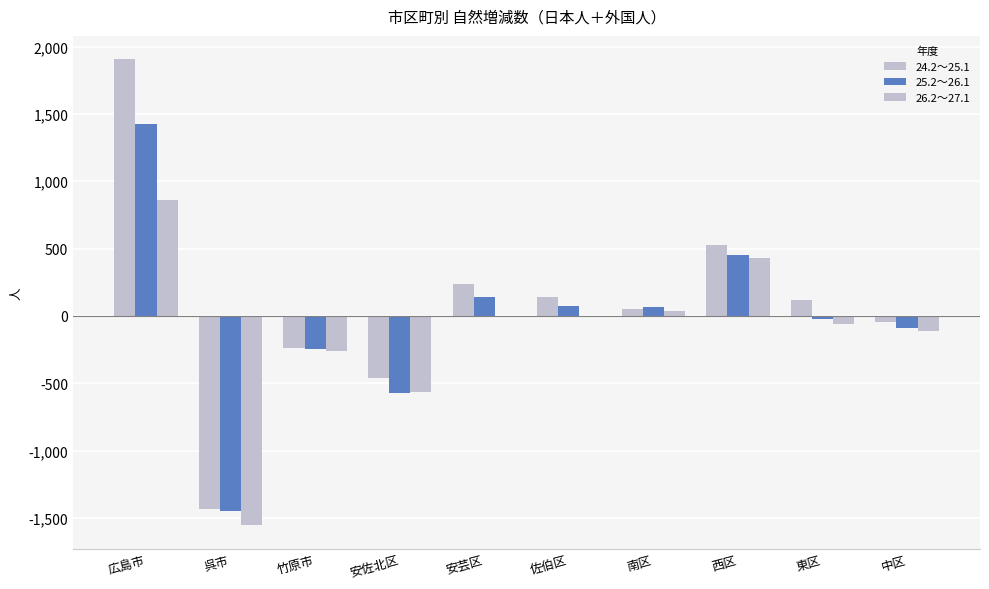

Is it true that 26.2～27.1 equals -57 at 東区?

True